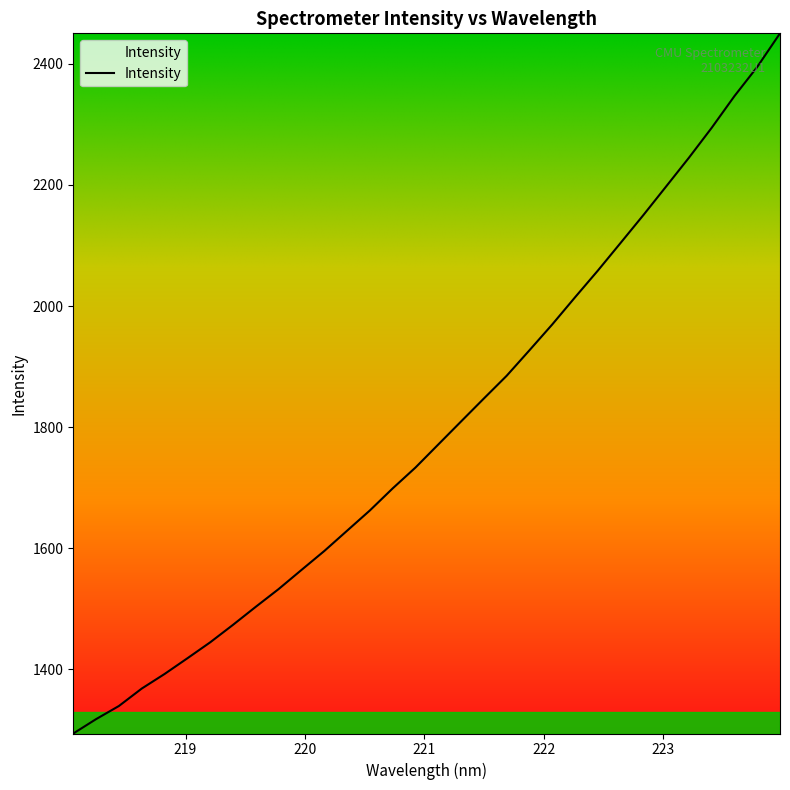

How many values exceed 1771?

16